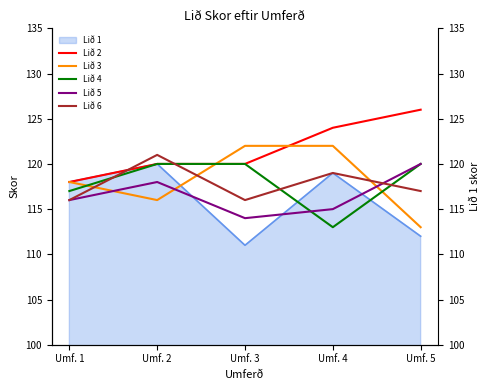

Which series has the largest total across all categories?

Lið 2